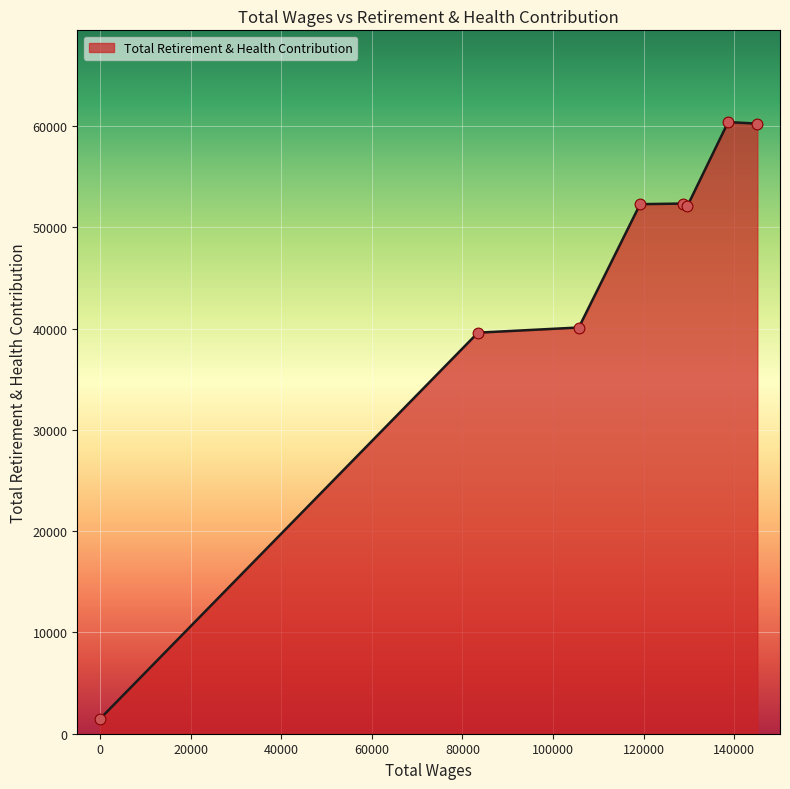

What is the sum of all values?

358625